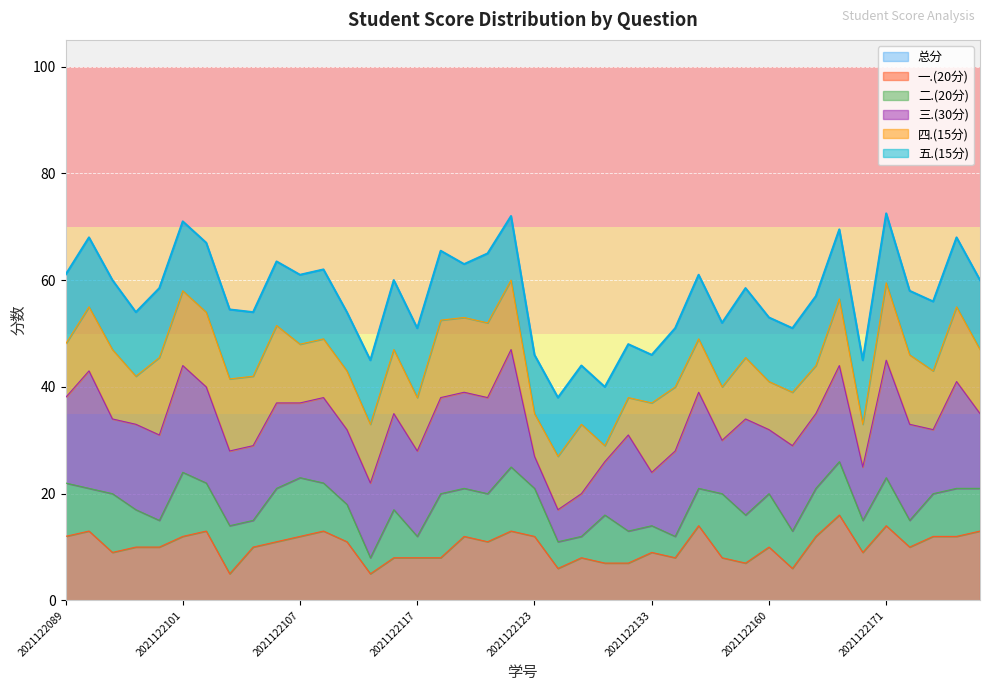

What is the value of the 四.(15分) point at the 20th from the left?

13.0